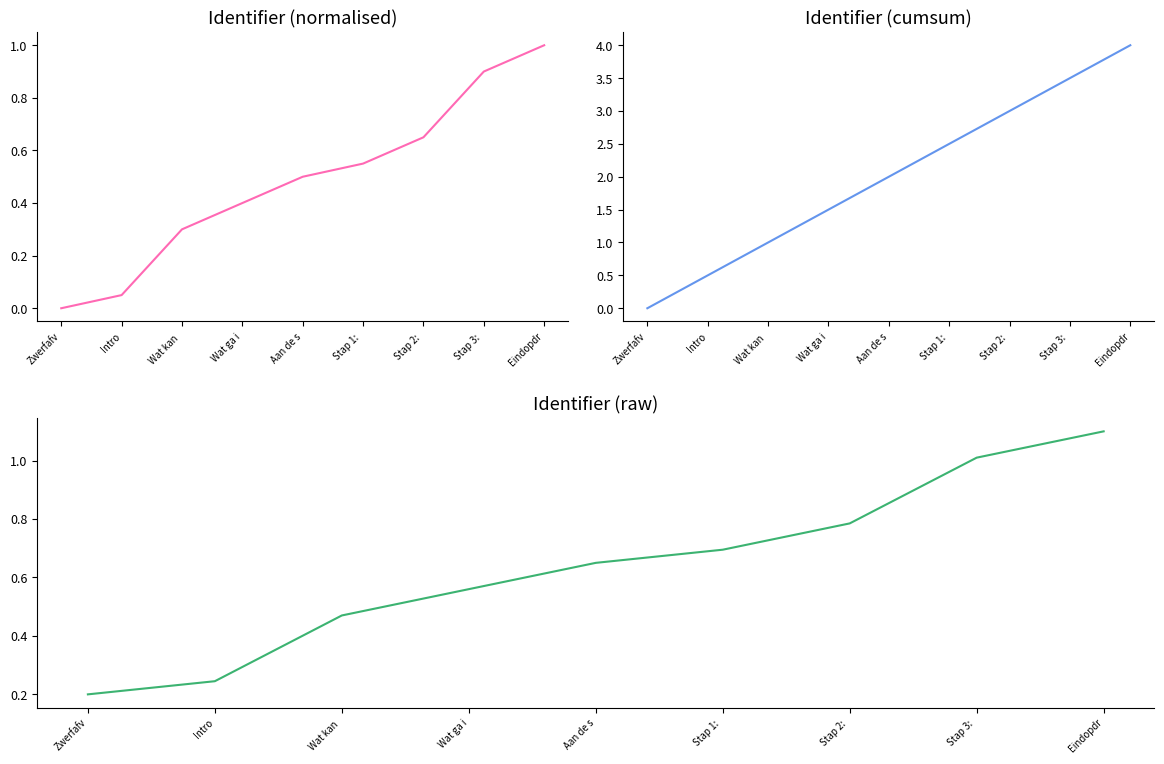

After their last crossing, which series has the higher values: Identifier (cumsum) or Identifier (raw)?

Identifier (cumsum)